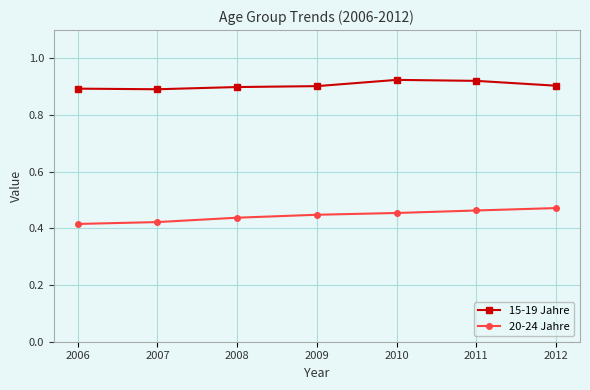

The 20-24 Jahre series shows 0.6 at 2007. True or false?

False